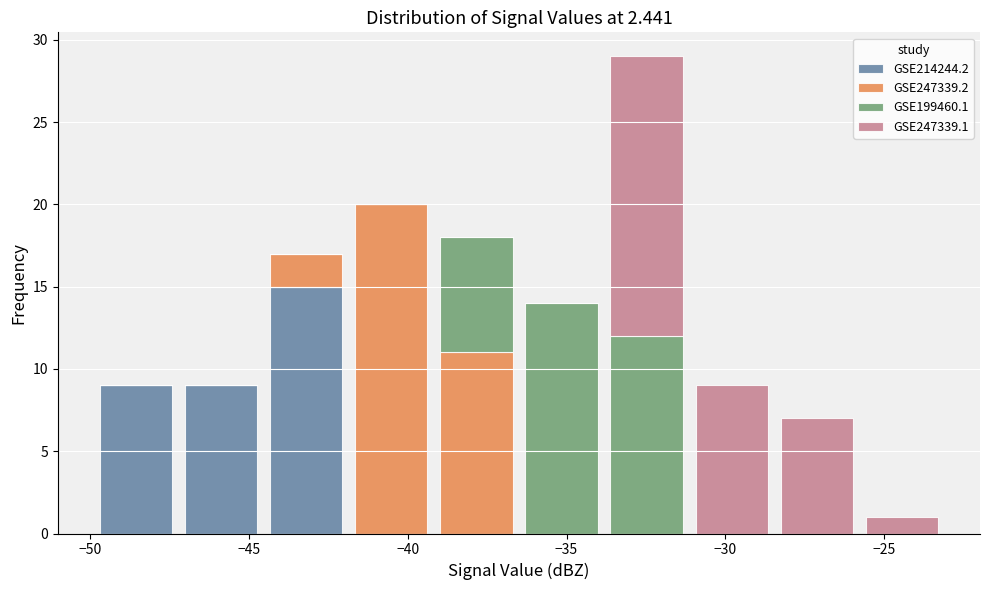

Reading left to right, list every stacked bar in this chart as the range it spans on the x-axis followed by its total height. Neither the bar edges nor the heights are printed on the chart, so give them approximately, as read against the axes.

-50.0 to -47.0: 9
-47.0 to -44.5: 9
-44.5 to -42.0: 17
-42.0 to -39.0: 20
-39.0 to -36.5: 18
-36.5 to -34.0: 14
-34.0 to -31.0: 29
-31.0 to -28.5: 9
-28.5 to -26.0: 7
-26.0 to -23.0: 1